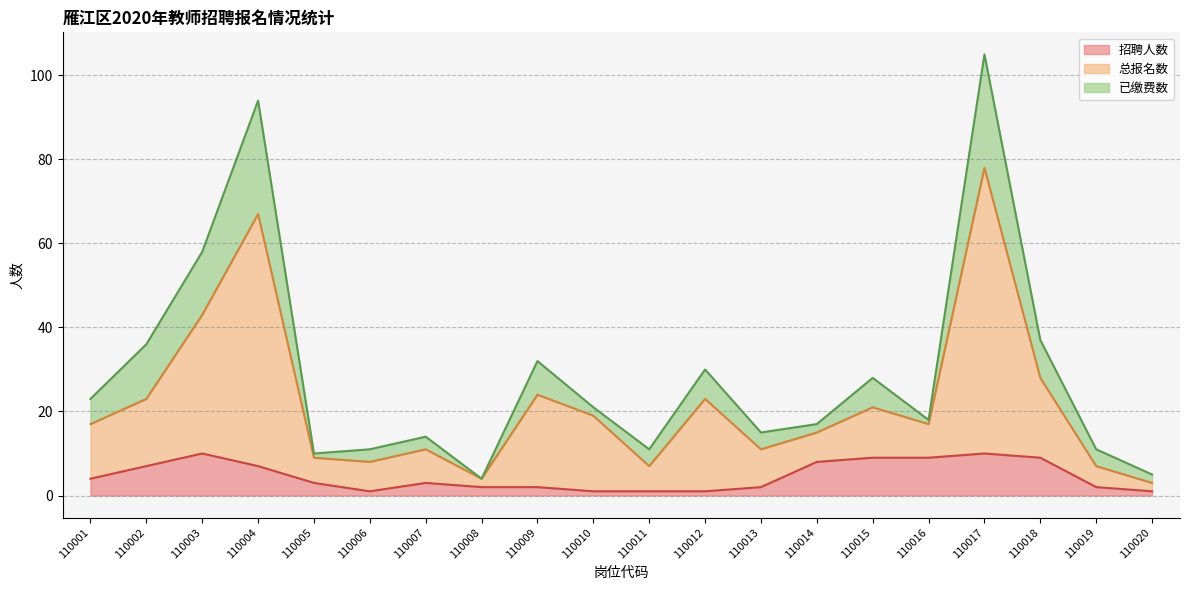

True or false: 招聘人数 and 总报名数 cross at least once.

False